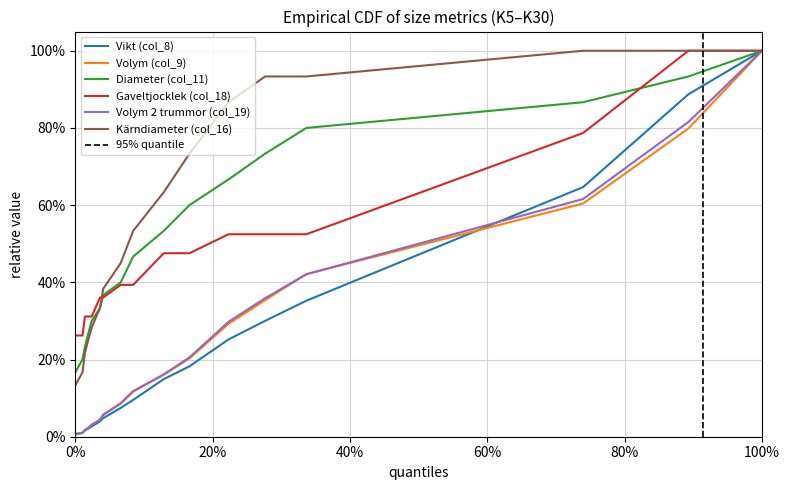

Reading left to right, list all the values displayed in this chart.

Vikt (col_8): 0.0	0.0	0.0	0.0	0.0	0.0	0.0	0.1	0.1	0.1	0.2	0.3	0.3	0.4	0.6	0.9	1.0
Volym (col_9): 0.0	0.0	0.0	0.0	0.0	0.0	0.1	0.1	0.1	0.2	0.2	0.3	0.4	0.4	0.6	0.8	1.0
Diameter (col_11): 0.2	0.2	0.2	0.3	0.3	0.3	0.4	0.4	0.5	0.5	0.6	0.7	0.7	0.8	0.9	0.9	1.0
Gaveltjocklek (col_18): 0.3	0.3	0.3	0.3	0.3	0.4	0.4	0.4	0.4	0.5	0.5	0.5	0.5	0.5	0.8	1.0	1.0
Volym 2 trummor (col_19): 0.0	0.0	0.0	0.0	0.0	0.0	0.1	0.1	0.1	0.2	0.2	0.3	0.4	0.4	0.6	0.8	1.0
Kärndiameter (col_16): 0.1	0.2	0.2	0.2	0.3	0.3	0.4	0.5	0.5	0.6	0.7	0.9	0.9	0.9	1.0	1.0	1.0